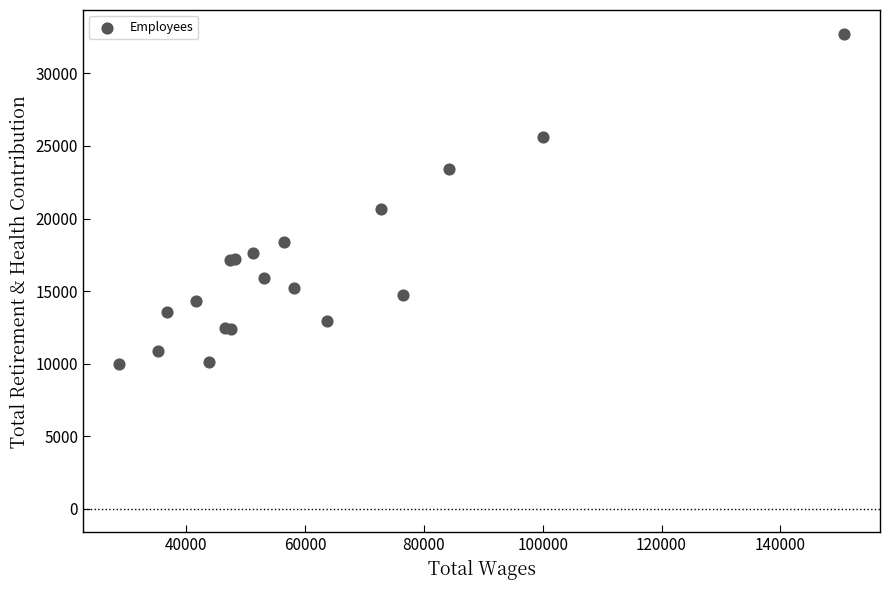

What Y value in the scatter plot is closest to 21344?

20653